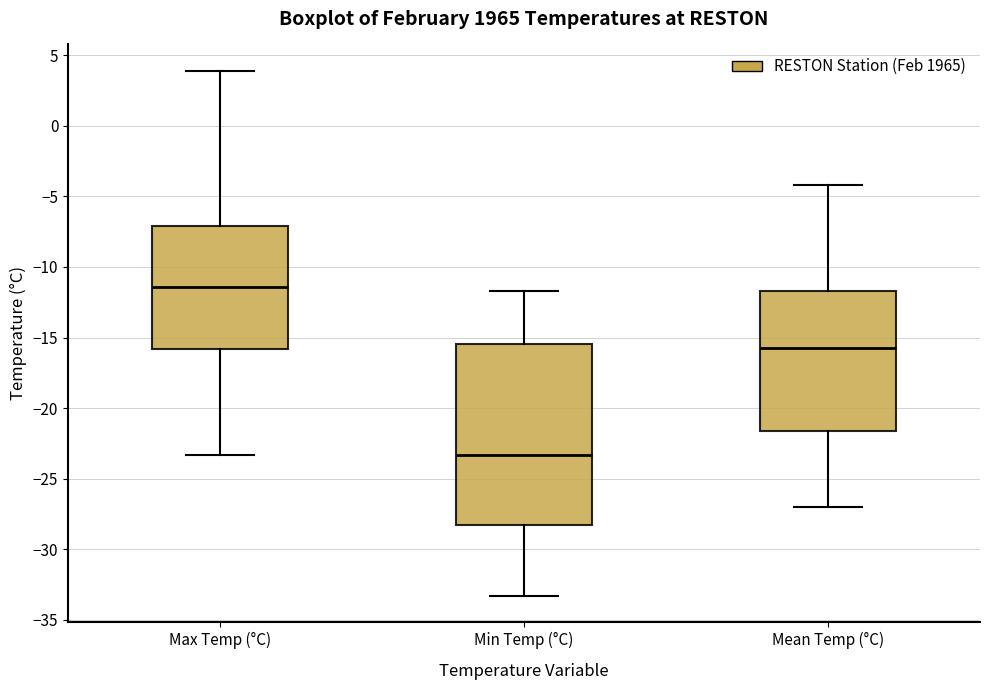

Which box is the tallest, from its lower edge to its upper edge?

Min Temp (°C)